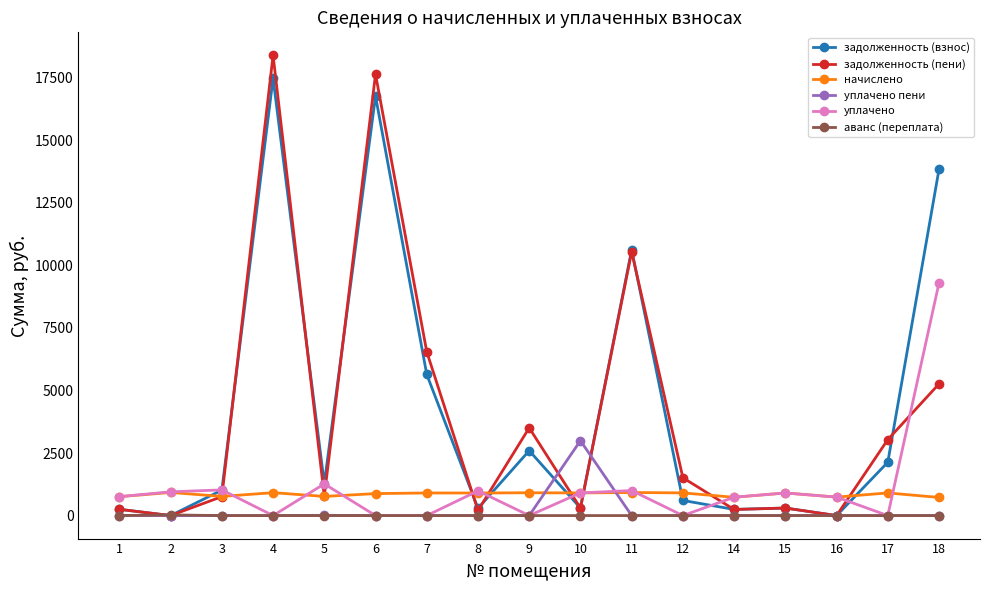

The value of задолженность (пени) at 17 is 3035.1. True or false?

True